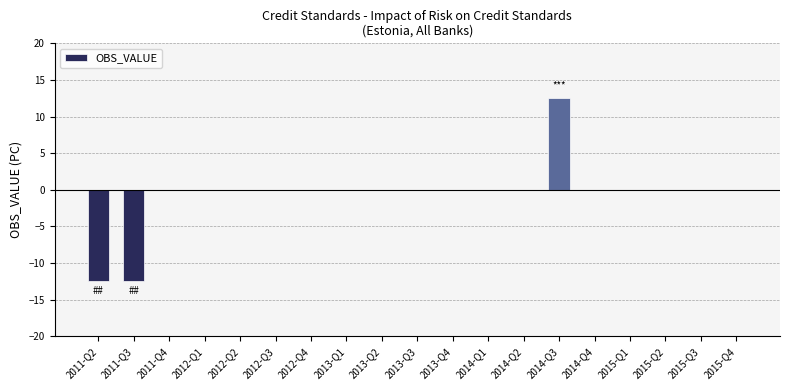

What is the greatest value displayed?

12.5